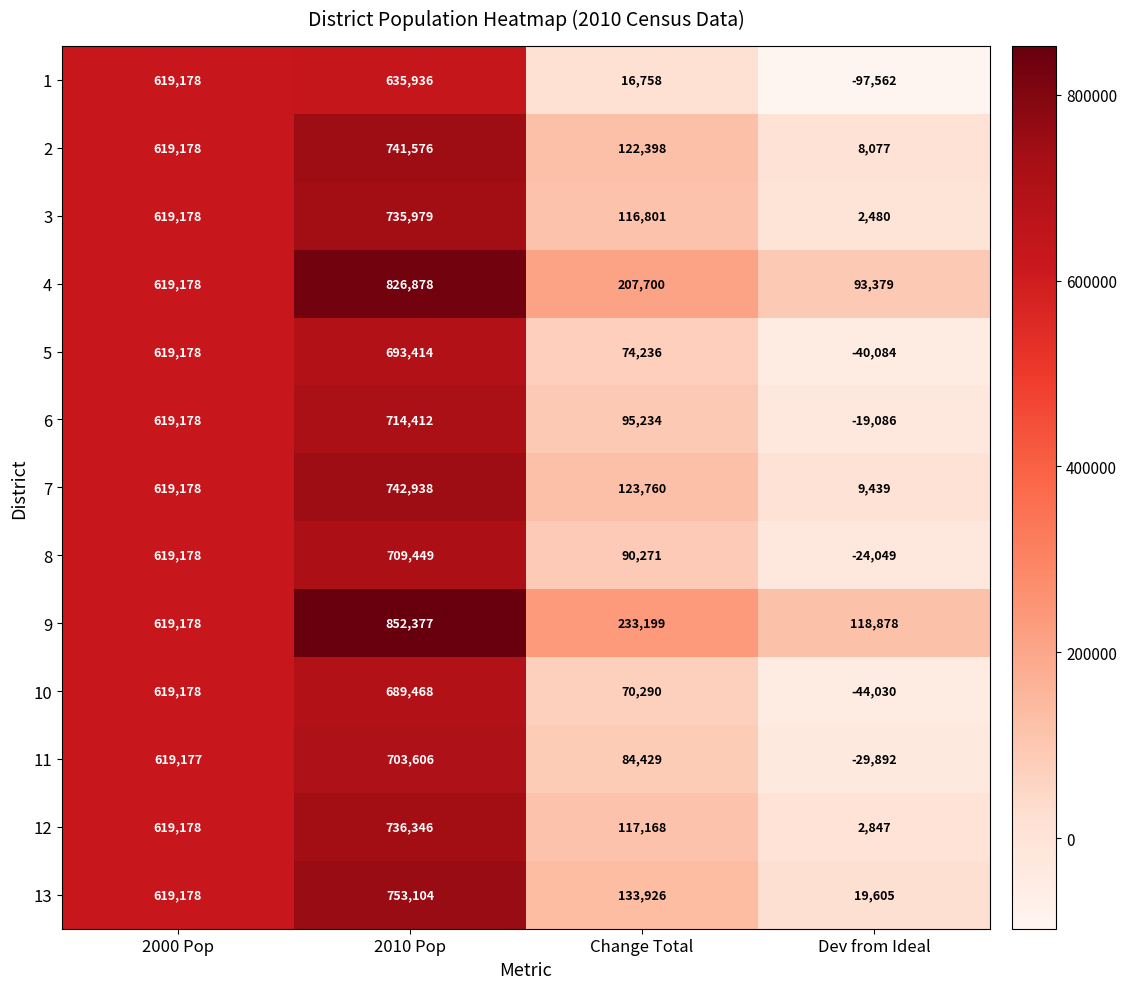

What is the total value across all series at Change Total?

1486170